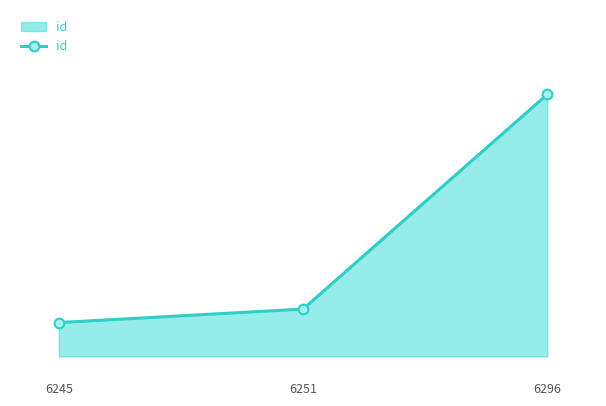

Which has a higher value, 6296 or 6245?

6296